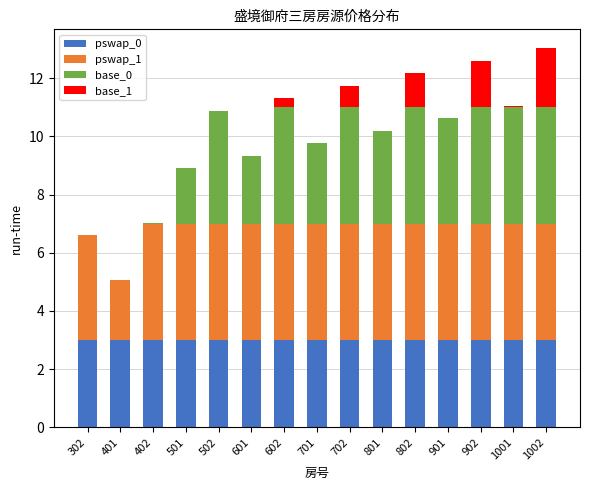

The pswap_0 series shows 4.6 at 1001. True or false?

False